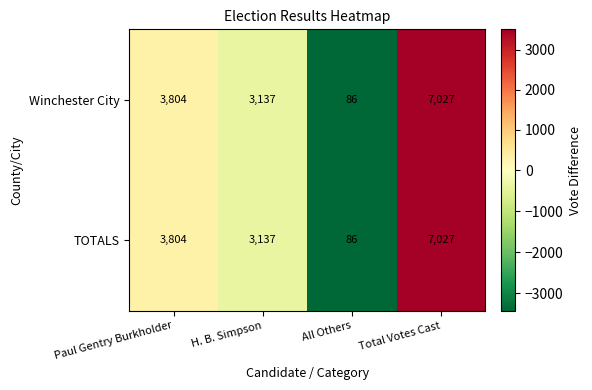

What is the approximate value of TOTALS at Paul Gentry Burkholder, to the nearest 100?

3800